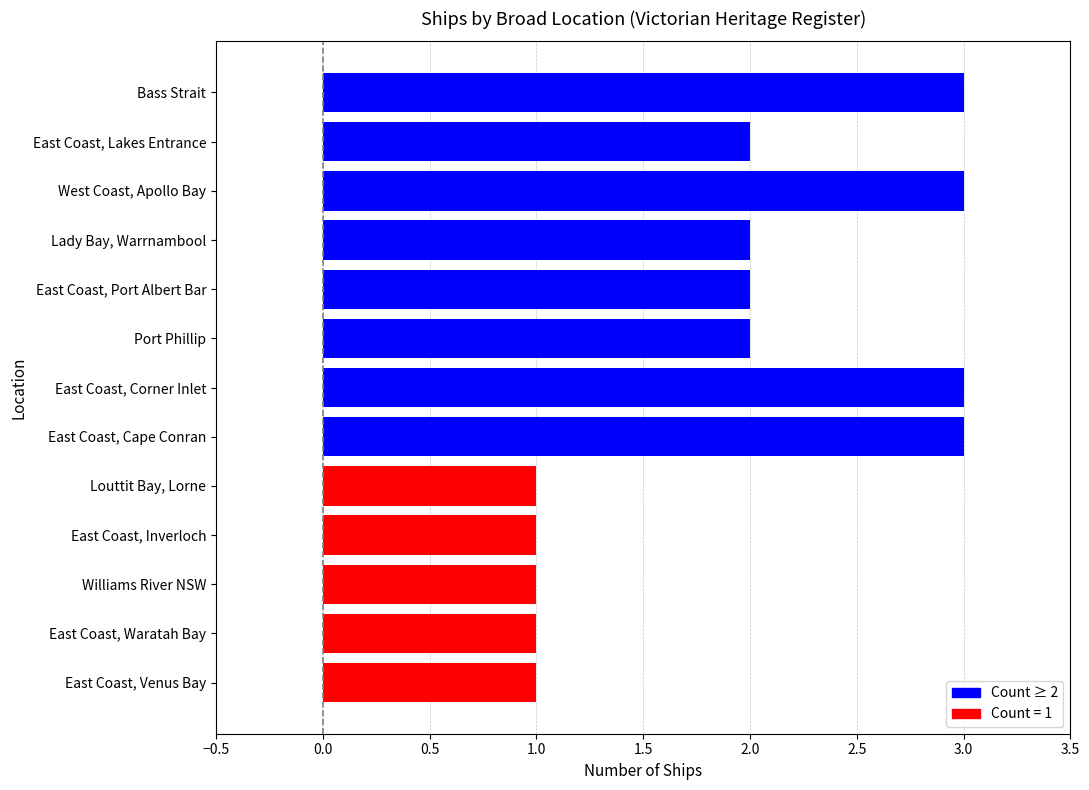

Count the number of data series in this chart.

1